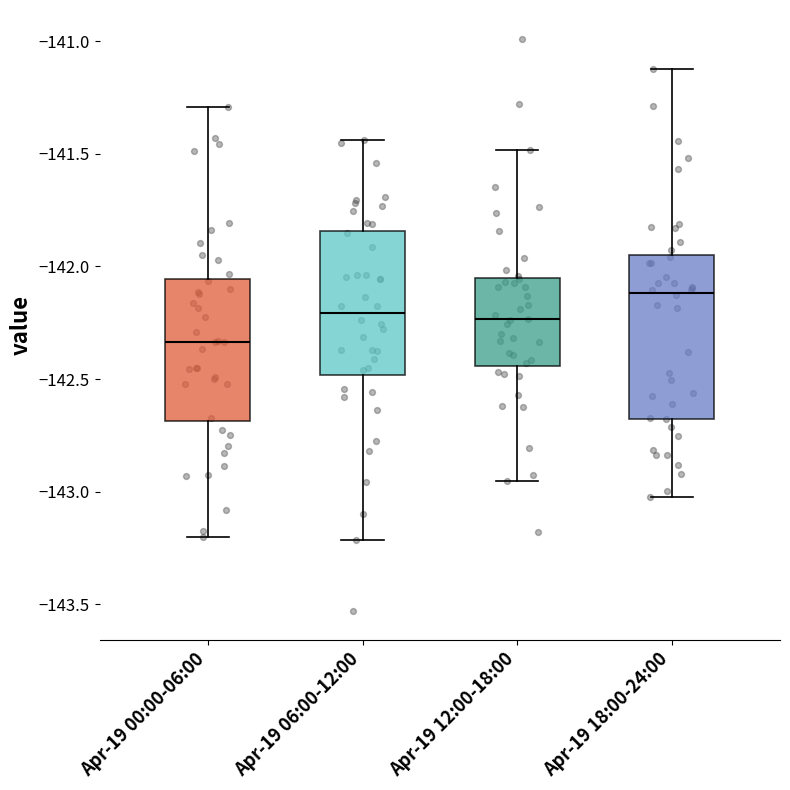

Which box's median line is the lowest?

Apr-19 00:00-06:00